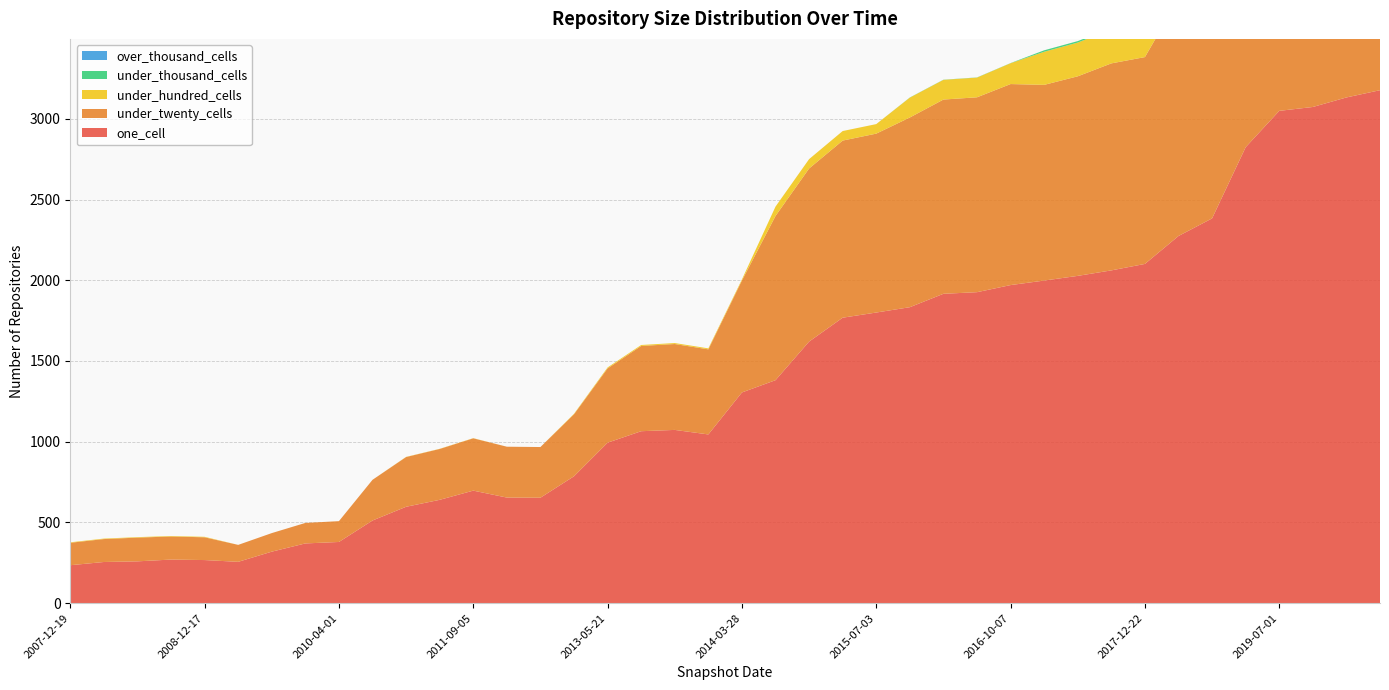

Reading right to left, what are all the values shown in this chart?

one_cell: 2020-04-01=3177	2020-01-01=3132	2019-10-09=3073	2019-07-01=3049	2019-01-01=2824	2018-07-11=2383	2018-04-09=2274	2017-12-22=2101	2017-10-12=2061	2017-07-24=2027	2017-04-12=1998	2016-10-07=1970	2016-07-04=1926	2016-04-05=1916	2016-01-04=1833	2015-07-03=1800	2015-04-09=1768	2015-01-19=1620	2014-09-08=1381	2014-03-28=1305	2013-12-20=1045	2013-09-10=1073	2013-07-09=1065	2013-05-21=994	2012-07-13=786	2012-03-26=653	2012-01-18=654	2011-09-05=697	2011-06-10=640	2011-02-21=597	2010-07-26=512	2010-04-01=379	2009-12-16=370	2009-09-25=319	2009-04-06=256	2008-12-17=267	2008-10-10=270	2008-06-27=259	2008-04-01=255	2007-12-19=235
under_twenty_cells: 2020-04-01=2203	2020-01-01=2146	2019-10-09=2113	2019-07-01=2046	2019-01-01=1876	2018-07-11=1616	2018-04-09=1468	2017-12-22=1281	2017-10-12=1282	2017-07-24=1236	2017-04-12=1212	2016-10-07=1245	2016-07-04=1207	2016-04-05=1203	2016-01-04=1175	2015-07-03=1108	2015-04-09=1097	2015-01-19=1072	2014-09-08=1017	2014-03-28=693	2013-12-20=527	2013-09-10=532	2013-07-09=528	2013-05-21=460	2012-07-13=384	2012-03-26=314	2012-01-18=315	2011-09-05=324	2011-06-10=315	2011-02-21=308	2010-07-26=252	2010-04-01=129	2009-12-16=127	2009-09-25=115	2009-04-06=105	2008-12-17=141	2008-10-10=143	2008-06-27=147	2008-04-01=142	2007-12-19=139
under_hundred_cells: 2020-04-01=292	2020-01-01=292	2019-10-09=290	2019-07-01=290	2019-01-01=271	2018-07-11=266	2018-04-09=265	2017-12-22=254	2017-10-12=211	2017-07-24=209	2017-04-12=205	2016-10-07=129	2016-07-04=122	2016-04-05=122	2016-01-04=123	2015-07-03=59	2015-04-09=59	2015-01-19=58	2014-09-08=58	2014-03-28=7	2013-12-20=6	2013-09-10=6	2013-07-09=6	2013-05-21=6	2012-07-13=3	2012-03-26=0	2012-01-18=0	2011-09-05=1	2011-06-10=1	2011-02-21=1	2010-07-26=0	2010-04-01=0	2009-12-16=0	2009-09-25=0	2009-04-06=0	2008-12-17=3	2008-10-10=3	2008-06-27=3	2008-04-01=3	2007-12-19=3
under_thousand_cells: 2020-04-01=30	2020-01-01=30	2019-10-09=30	2019-07-01=30	2019-01-01=21	2018-07-11=21	2018-04-09=21	2017-12-22=21	2017-10-12=9	2017-07-24=9	2017-04-12=9	2016-10-07=1	2016-07-04=1	2016-04-05=1	2016-01-04=1	2015-07-03=0	2015-04-09=0	2015-01-19=0	2014-09-08=0	2014-03-28=0	2013-12-20=0	2013-09-10=0	2013-07-09=0	2013-05-21=0	2012-07-13=0	2012-03-26=0	2012-01-18=0	2011-09-05=0	2011-06-10=0	2011-02-21=0	2010-07-26=0	2010-04-01=0	2009-12-16=0	2009-09-25=0	2009-04-06=0	2008-12-17=0	2008-10-10=0	2008-06-27=0	2008-04-01=0	2007-12-19=0
over_thousand_cells: 2020-04-01=0	2020-01-01=0	2019-10-09=0	2019-07-01=0	2019-01-01=0	2018-07-11=0	2018-04-09=0	2017-12-22=0	2017-10-12=0	2017-07-24=0	2017-04-12=0	2016-10-07=0	2016-07-04=0	2016-04-05=0	2016-01-04=0	2015-07-03=0	2015-04-09=0	2015-01-19=0	2014-09-08=0	2014-03-28=0	2013-12-20=0	2013-09-10=0	2013-07-09=0	2013-05-21=0	2012-07-13=0	2012-03-26=0	2012-01-18=0	2011-09-05=0	2011-06-10=0	2011-02-21=0	2010-07-26=0	2010-04-01=0	2009-12-16=0	2009-09-25=0	2009-04-06=0	2008-12-17=0	2008-10-10=0	2008-06-27=0	2008-04-01=0	2007-12-19=0